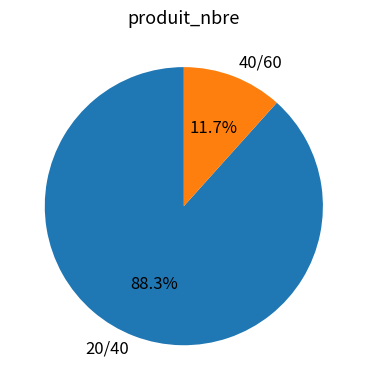

Rank the categories by value from highest to lowest.

20/40, 40/60